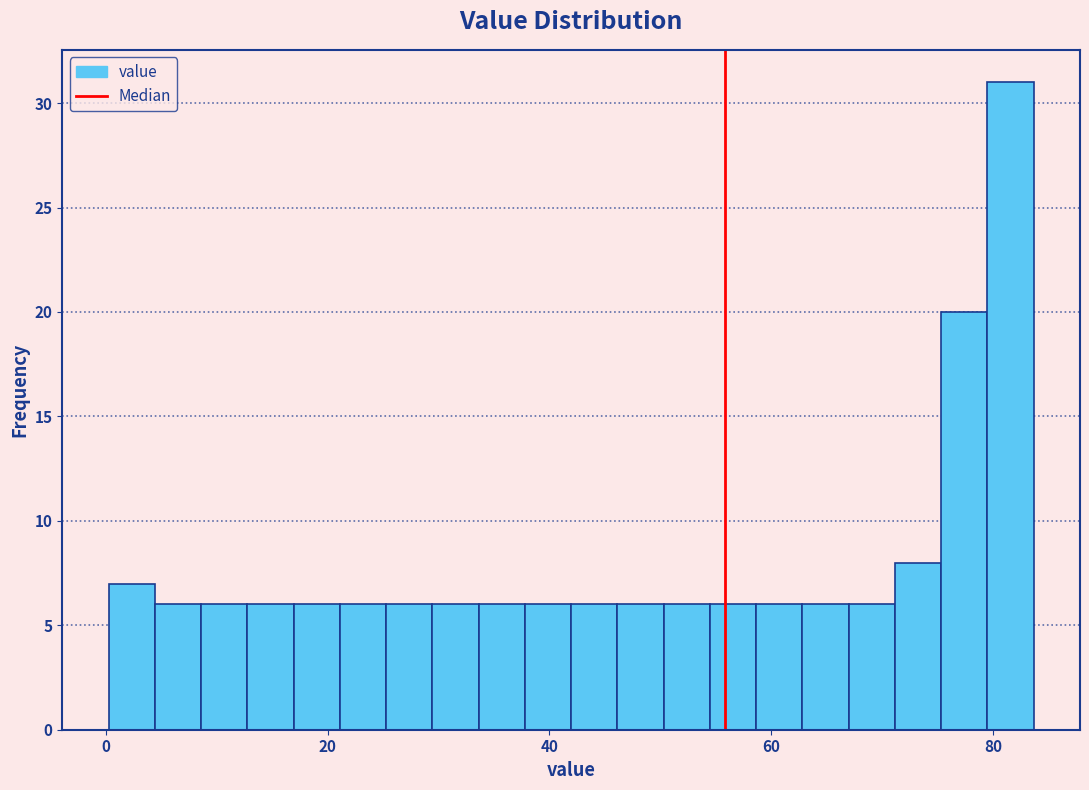

Around what value on the x-axis is the tallest bar? Give the approximate position of its centre, as read against the axis.

82